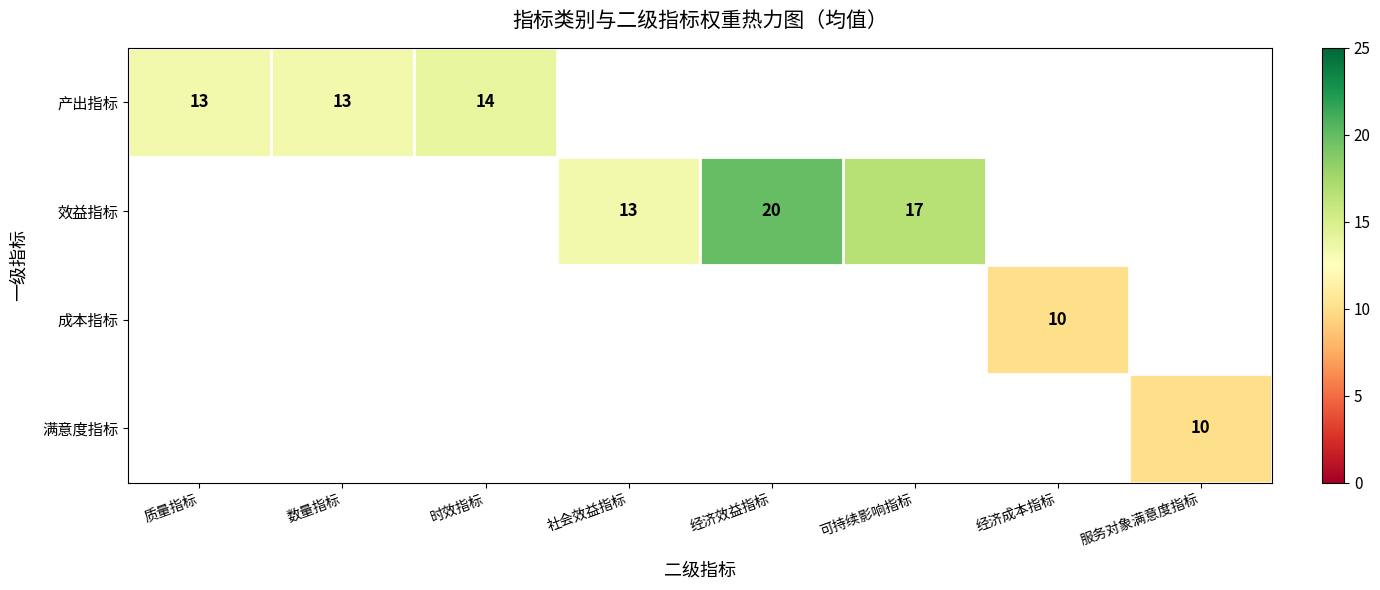

The value of 产出指标 at 数量指标 is 13.3. True or false?

True